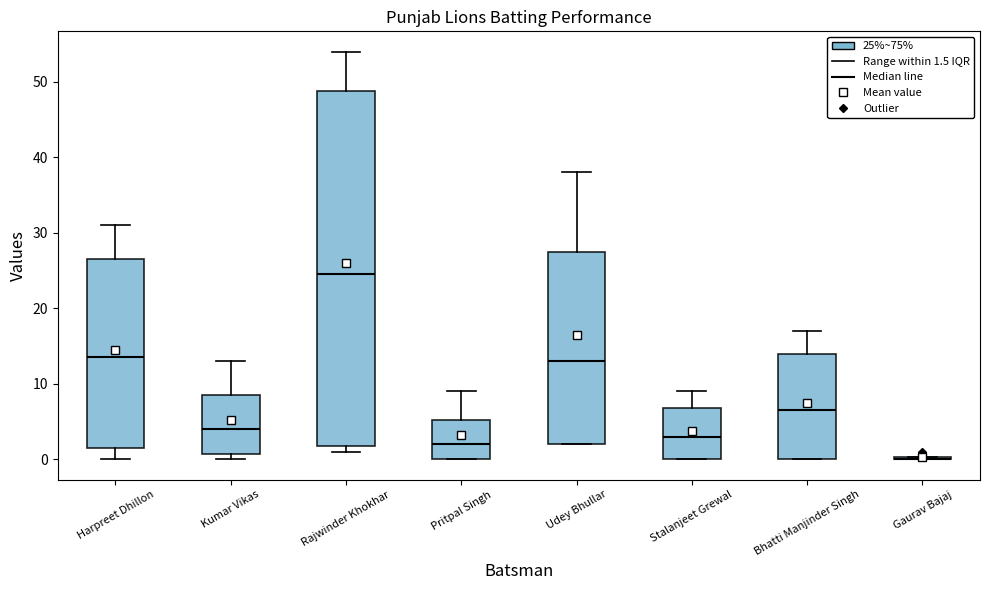

Comparing the boxes themselves (not the whiskers), which one is the tallest?

Rajwinder Khokhar